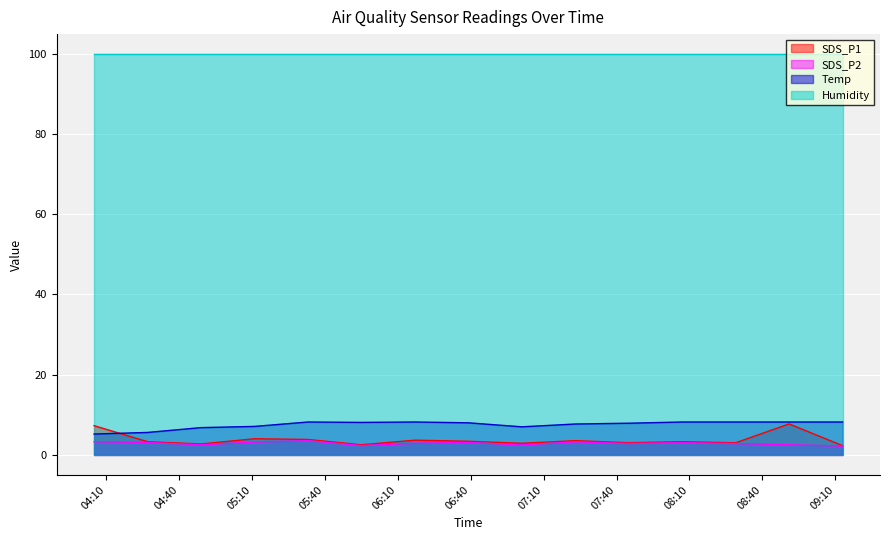

Does the chart display data point markers on the line(s)?

No